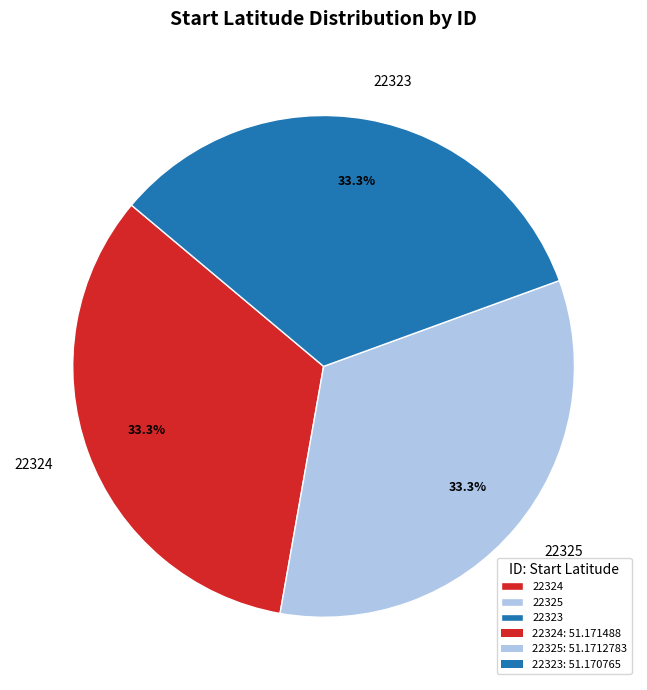

Does 22324 account for over 50% of the chart?

No